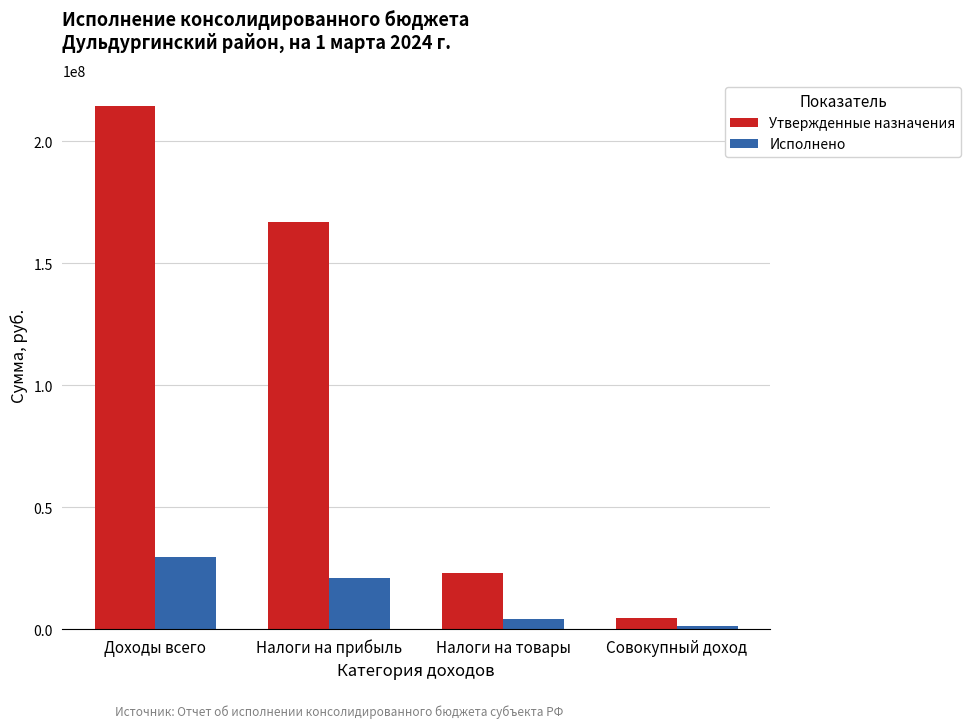

Reading left to right, what are all the values shown in this chart?

Утвержденные назначения: 214462700.0	167093300.0	22915028.3	4527271.7
Исполнено: 29453001.0	20890152.5	3981907.6	1162199.3